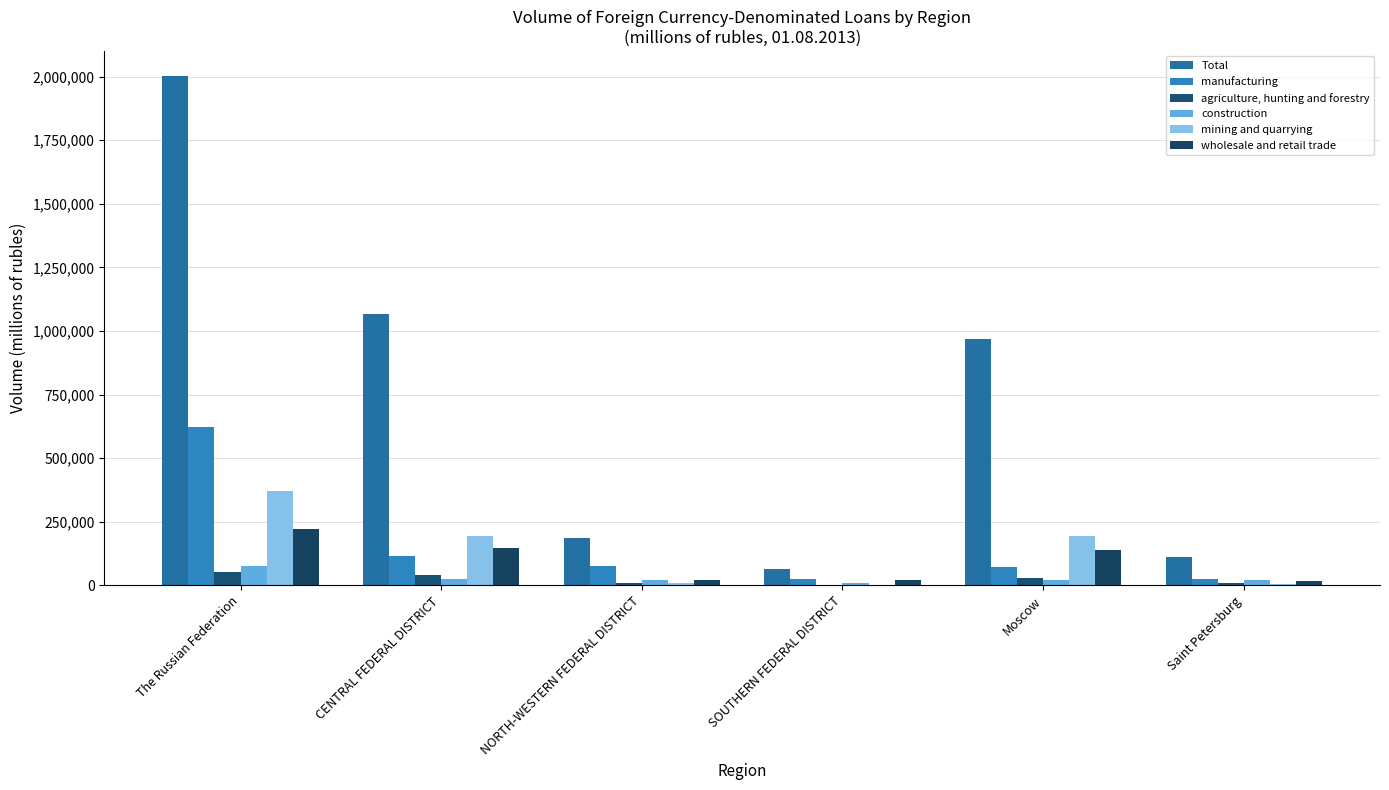

How many distinct data groups are displayed?

6